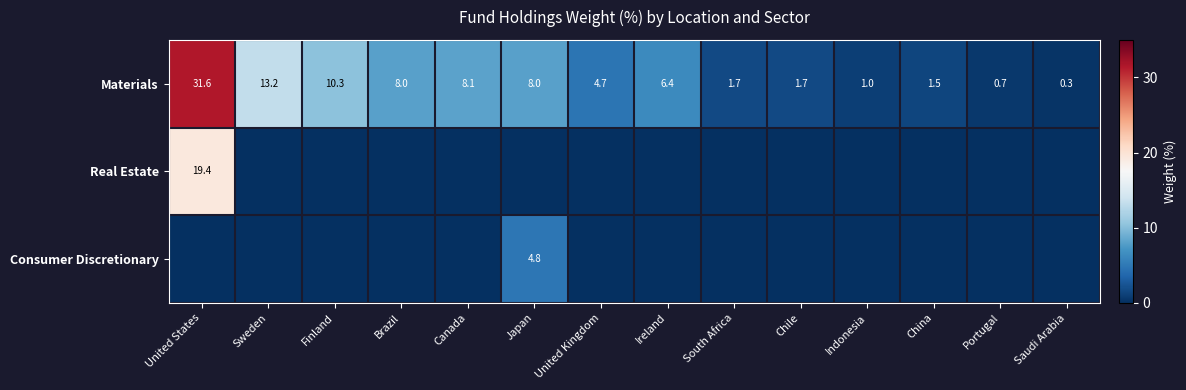

What is the lowest value of the Materials series?

0.3